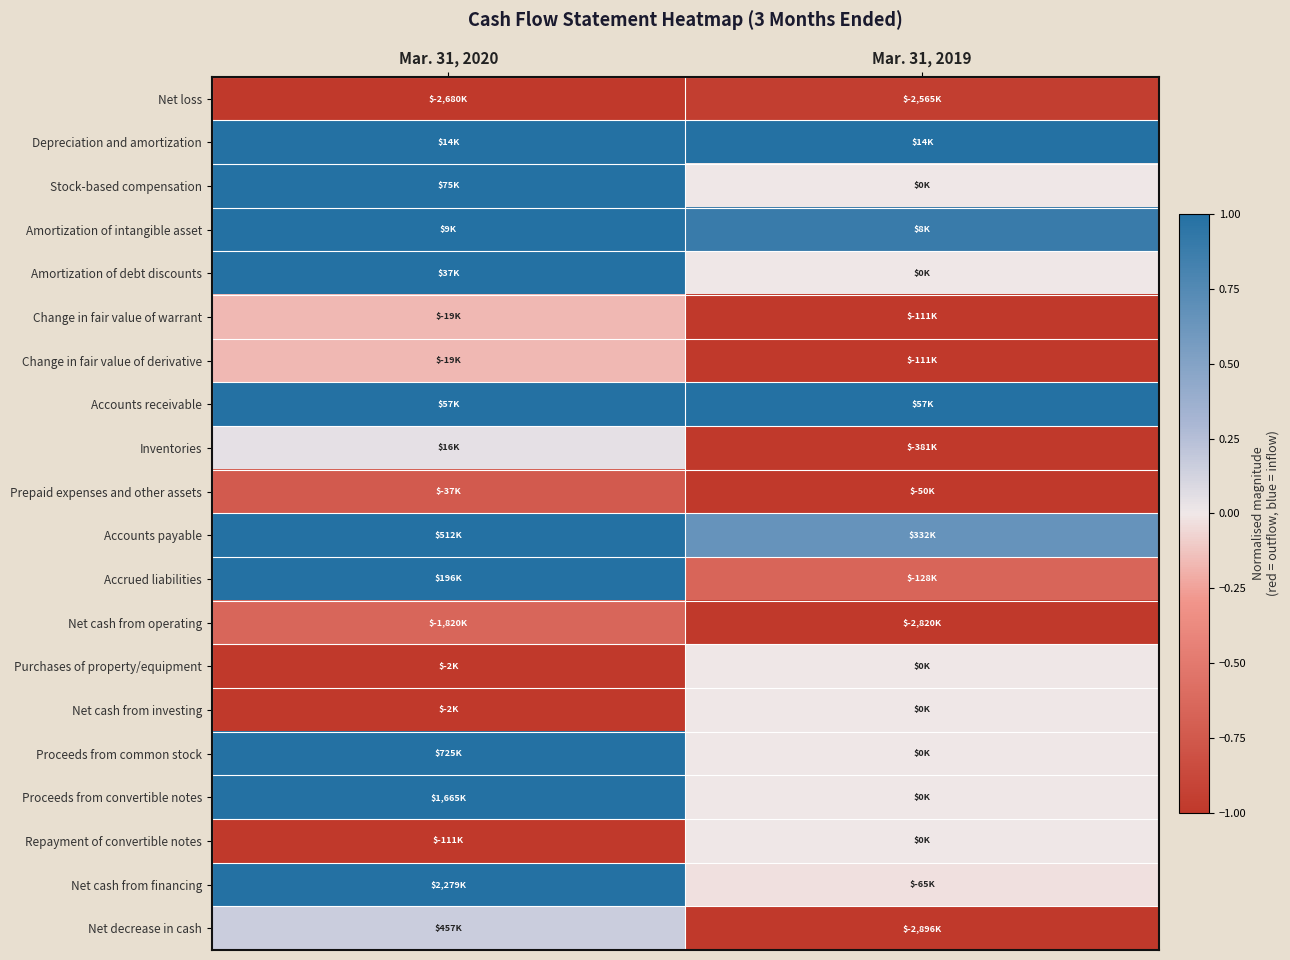

Rank the series at Mar. 31, 2020 from highest to lowest value.

Depreciation and amortization, Stock-based compensation, Amortization of intangible asset, Amortization of debt discounts, Accounts receivable, Accounts payable, Accrued liabilities, Proceeds from common stock, Proceeds from convertible notes, Net cash from financing, Net decrease in cash, Inventories, Change in fair value of warrant, Change in fair value of derivative, Net cash from operating, Prepaid expenses and other assets, Net loss, Purchases of property/equipment, Net cash from investing, Repayment of convertible notes